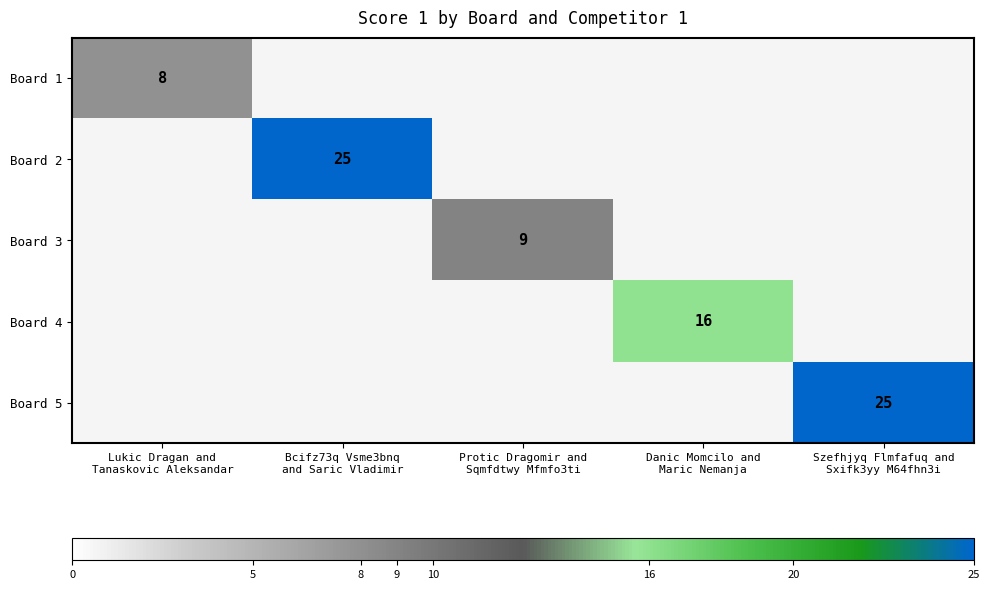

Is the value of Board 5 at Danic Momcilo and Maric Nemanja greater than the value of Board 2 at Szefhjyq Flmfafuq and Sxifk3yy M64fhn3i?

No